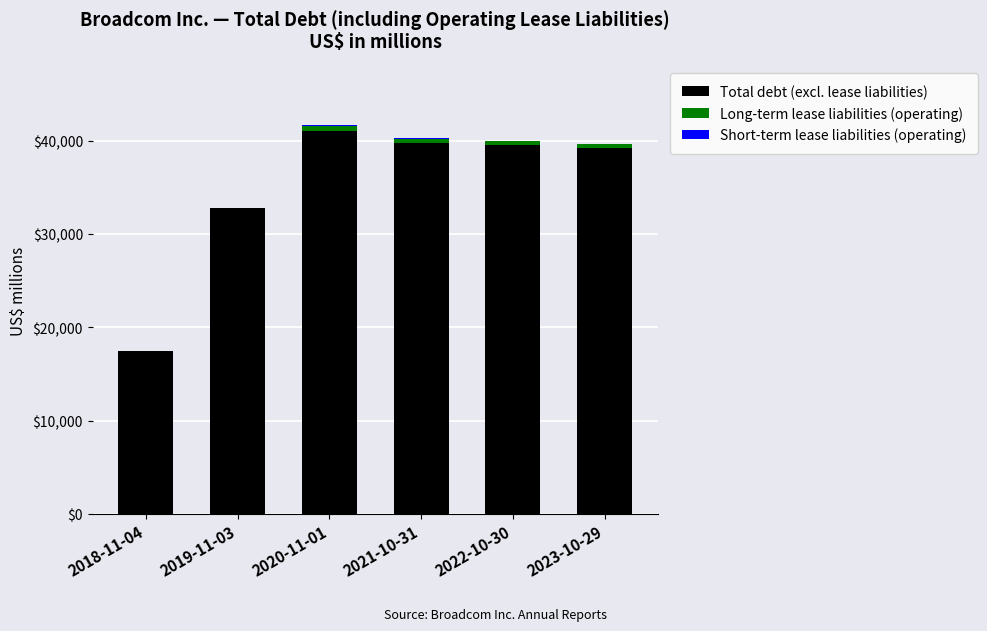

Are the bars horizontal?

No